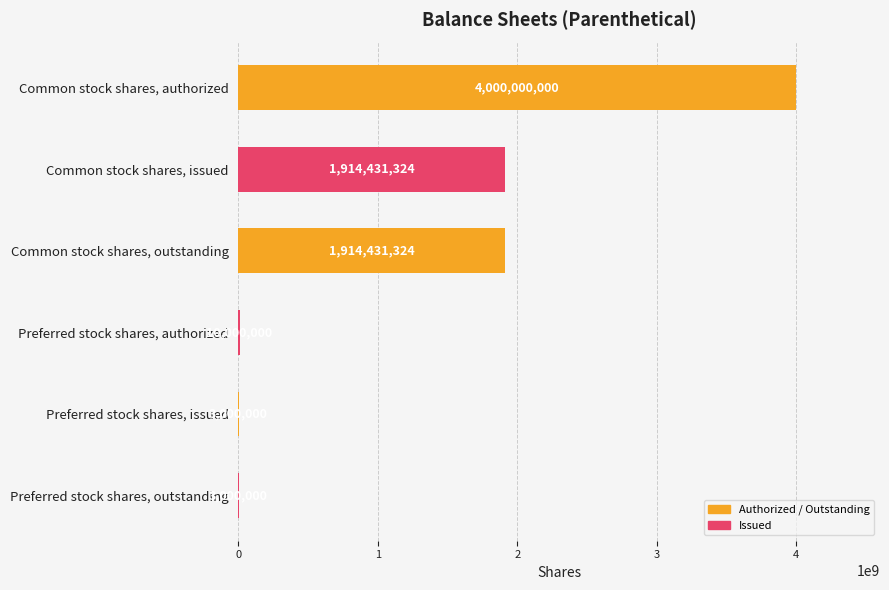

The value at Common stock shares, outstanding is 2920111426. True or false?

False